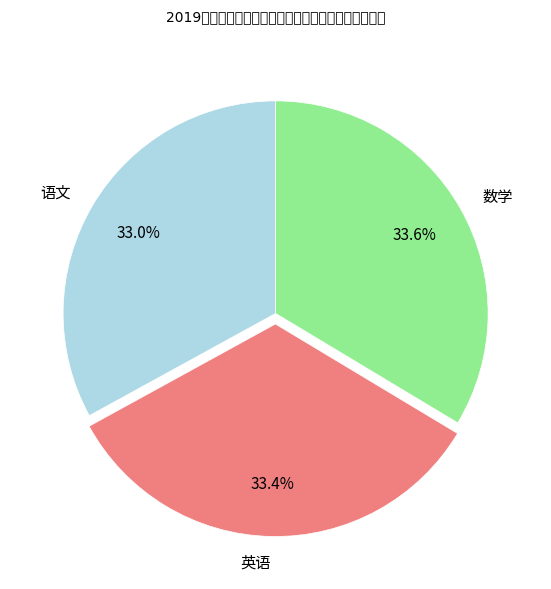

Is the sum of 英语 and 数学 greater than half?

Yes